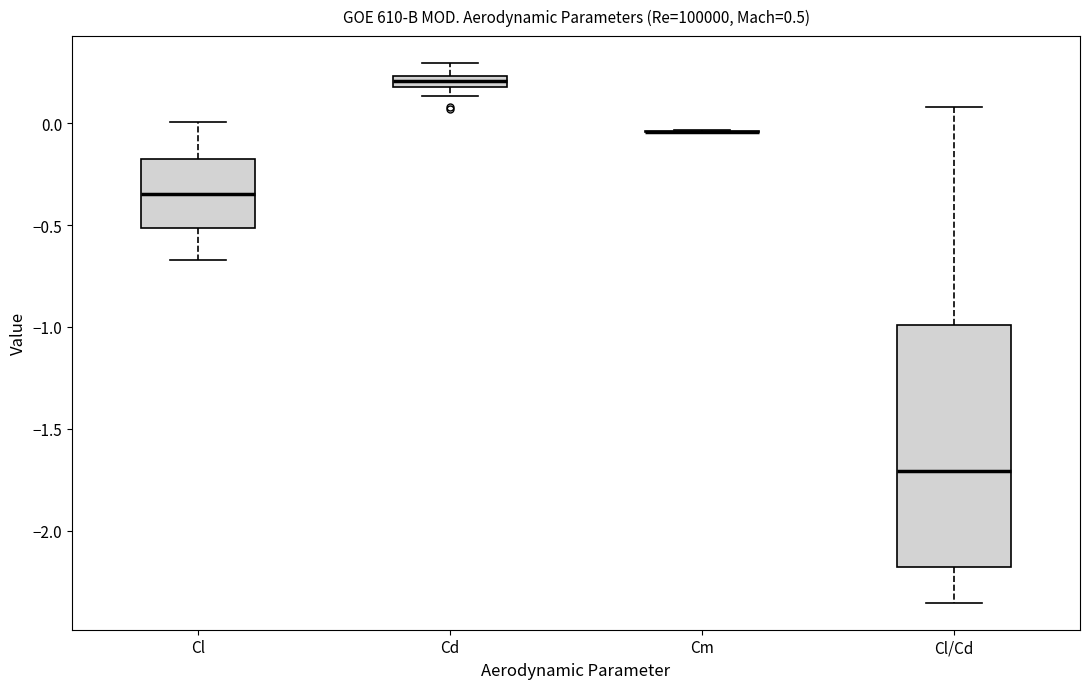

Where does the lower whisker of the box for Cl/Cd end on the y-axis? The values are not printed on the chart, so give them approximately, as read against the axis.

-2.35